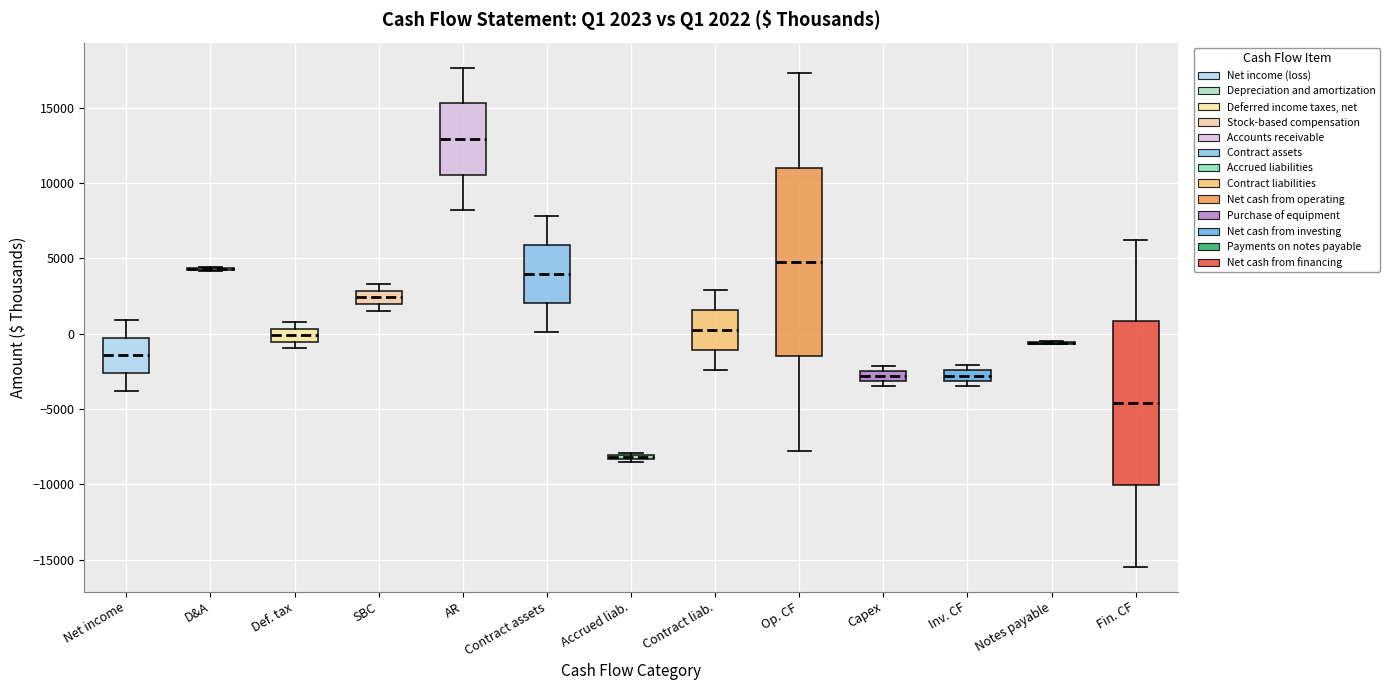

Comparing the boxes themselves (not the whiskers), which one is the tallest?

Op. CF